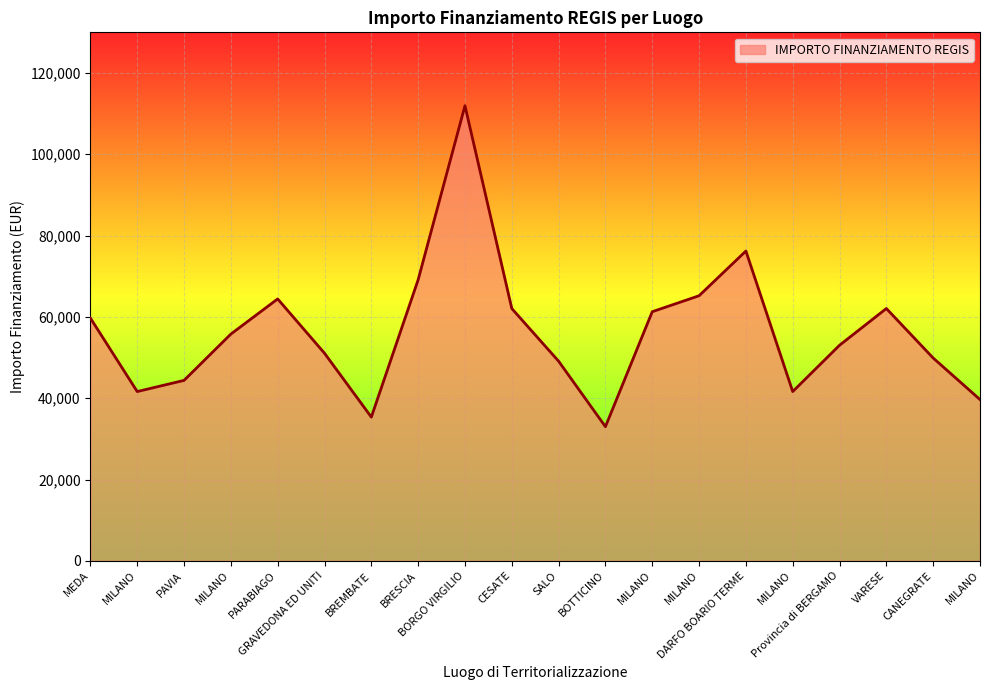

What is the label of the 8th point from the right?

MILANO